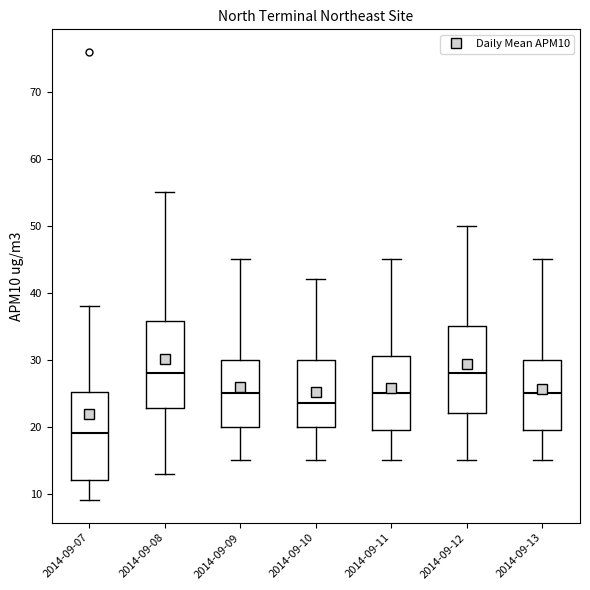

Which box has the lowest median line?

2014-09-07